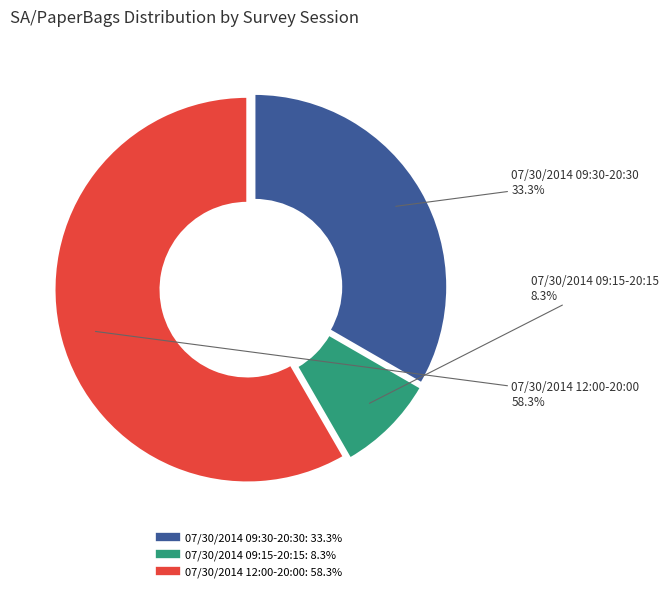

Rank the categories by value from lowest to highest.

07/30/2014 09:15-20:15, 07/30/2014 09:30-20:30, 07/30/2014 12:00-20:00